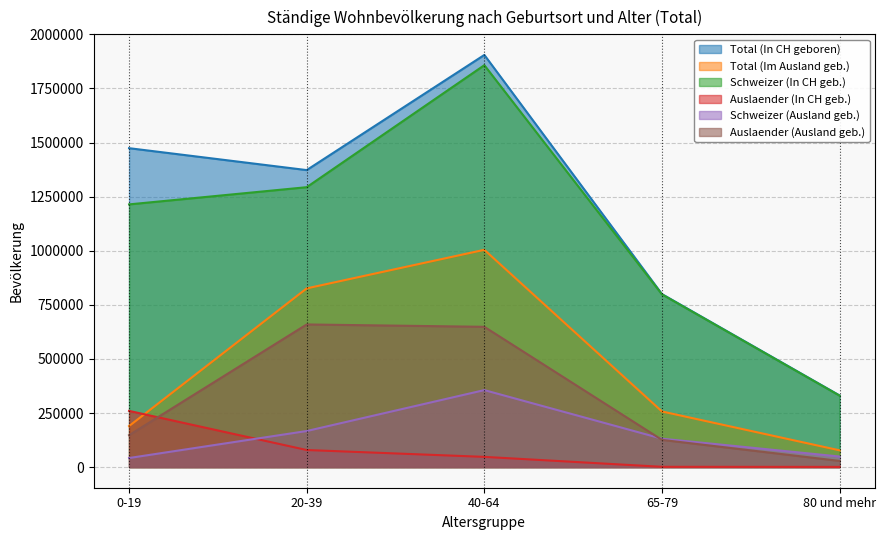

Which series has the largest total across all categories?

Total (In CH geboren)